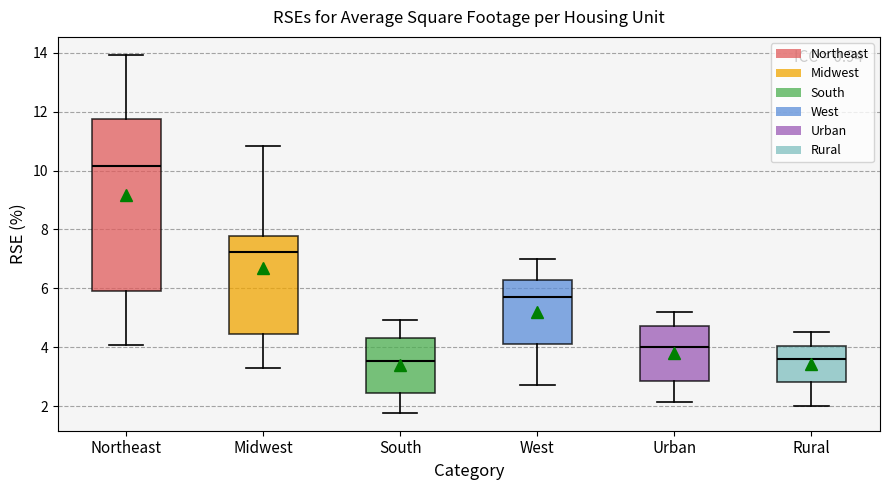

Reading left to right, read every box against the y-axis: the position of its median line, the range the box covers, and the ends of its whiskers. The values are not printed on the chart, so give them approximately, as read against the axis.

Northeast: median 10.2, box 6.0 to 11.8, whiskers 4.0 to 14.0
Midwest: median 7.2, box 4.4 to 7.8, whiskers 3.4 to 10.8
South: median 3.6, box 2.4 to 4.4, whiskers 1.8 to 5.0
West: median 5.8, box 4.2 to 6.2, whiskers 2.8 to 7.0
Urban: median 4.0, box 2.8 to 4.8, whiskers 2.2 to 5.2
Rural: median 3.6, box 2.8 to 4.0, whiskers 2.0 to 4.6